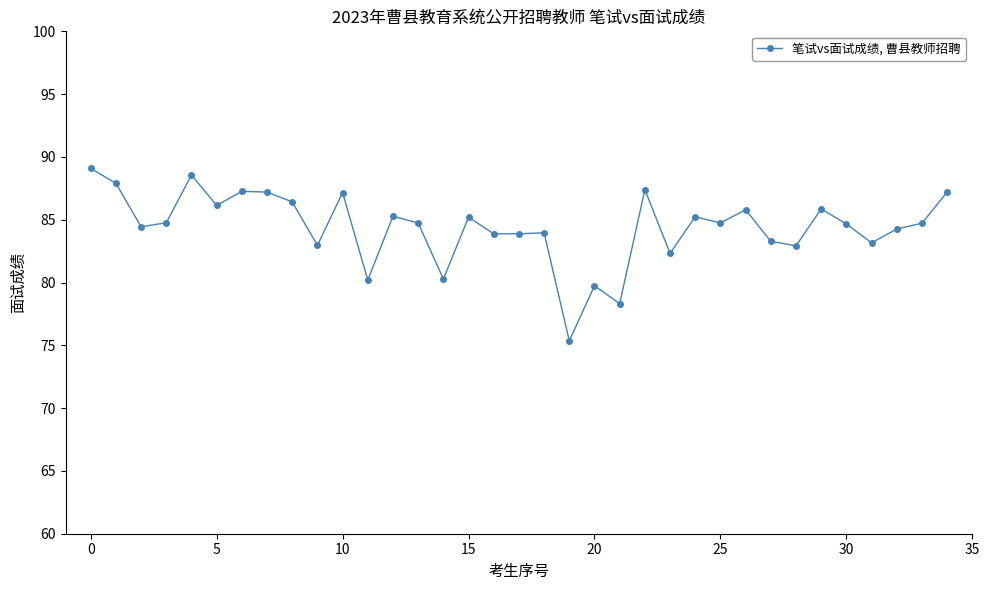

What is the value of the 4th point from the left?

84.8